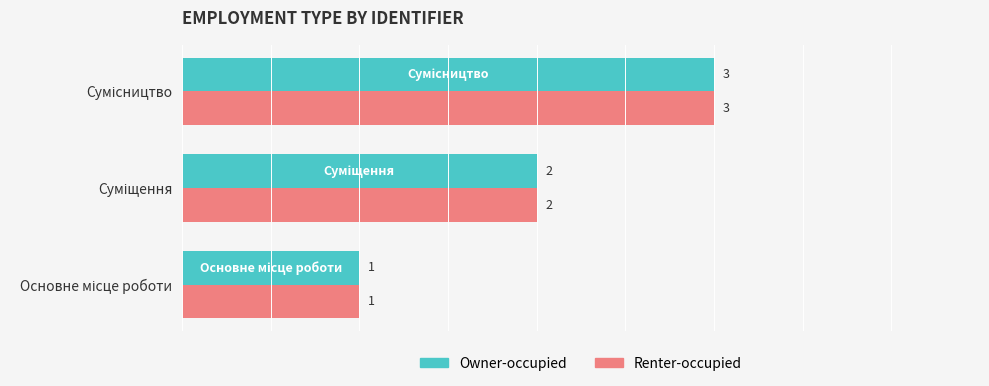

How many Renter-occupied values are between 1 and 3?

3